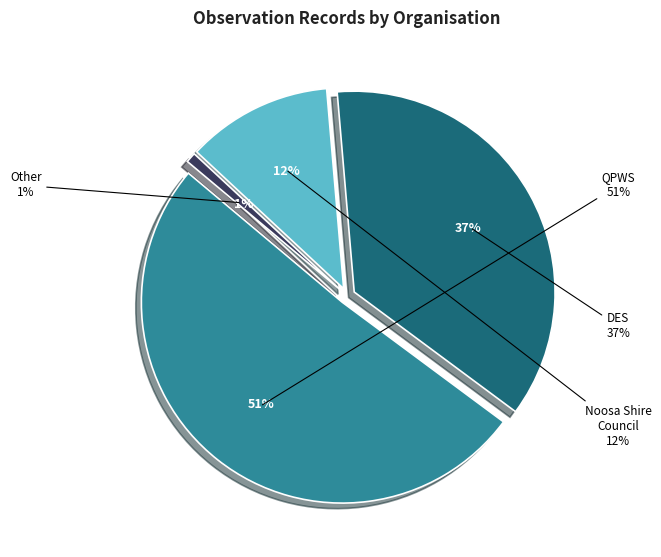

To the nearest percent, what percentage of the pie is Department of Environment, Science and Innovation (DES)?

37%